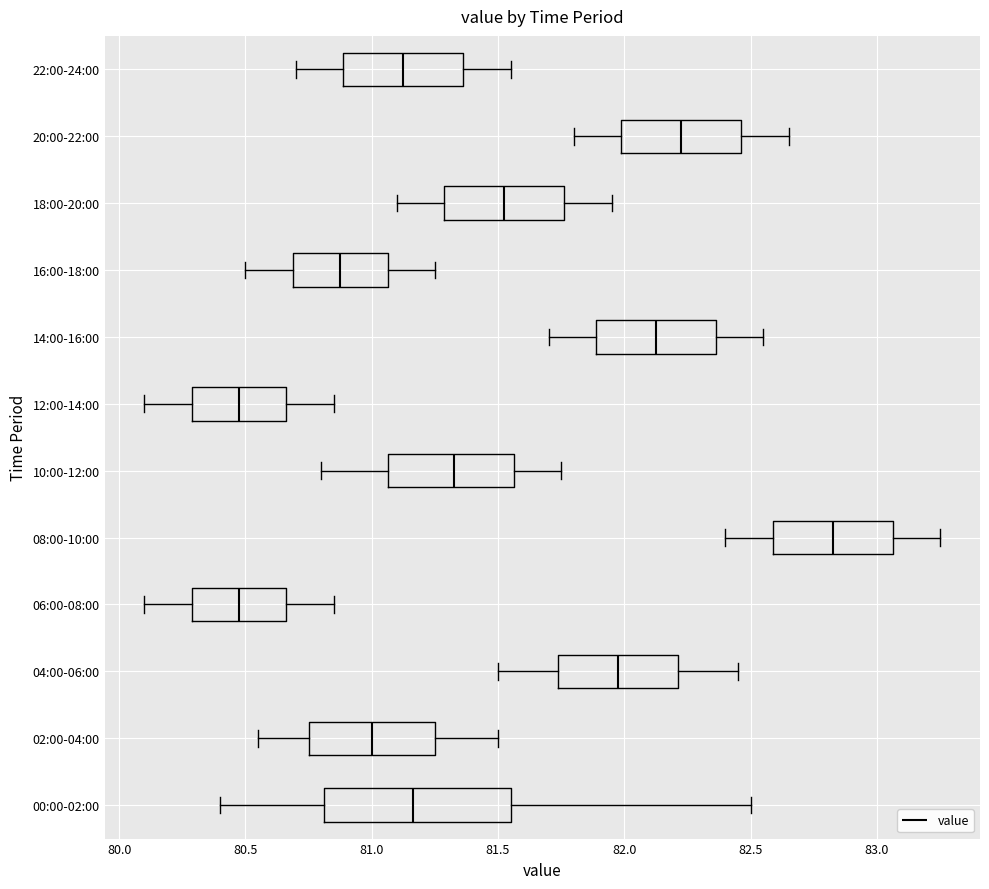

Reading bottom to top, read every box against the x-axis: the position of its median line, the range the box covers, and the ends of its whiskers. The values are not printed on the chart, so give them approximately, as read against the axis.

00:00-02:00: median 81.15, box 80.80 to 81.55, whiskers 80.40 to 82.50
02:00-04:00: median 81.00, box 80.75 to 81.25, whiskers 80.55 to 81.50
04:00-06:00: median 82.00, box 81.75 to 82.20, whiskers 81.50 to 82.45
06:00-08:00: median 80.50, box 80.30 to 80.65, whiskers 80.10 to 80.85
08:00-10:00: median 82.85, box 82.60 to 83.05, whiskers 82.40 to 83.25
10:00-12:00: median 81.35, box 81.05 to 81.55, whiskers 80.80 to 81.75
12:00-14:00: median 80.50, box 80.30 to 80.65, whiskers 80.10 to 80.85
14:00-16:00: median 82.15, box 81.90 to 82.35, whiskers 81.70 to 82.55
16:00-18:00: median 80.90, box 80.70 to 81.05, whiskers 80.50 to 81.25
18:00-20:00: median 81.55, box 81.30 to 81.75, whiskers 81.10 to 81.95
20:00-22:00: median 82.25, box 82.00 to 82.45, whiskers 81.80 to 82.65
22:00-24:00: median 81.15, box 80.90 to 81.35, whiskers 80.70 to 81.55